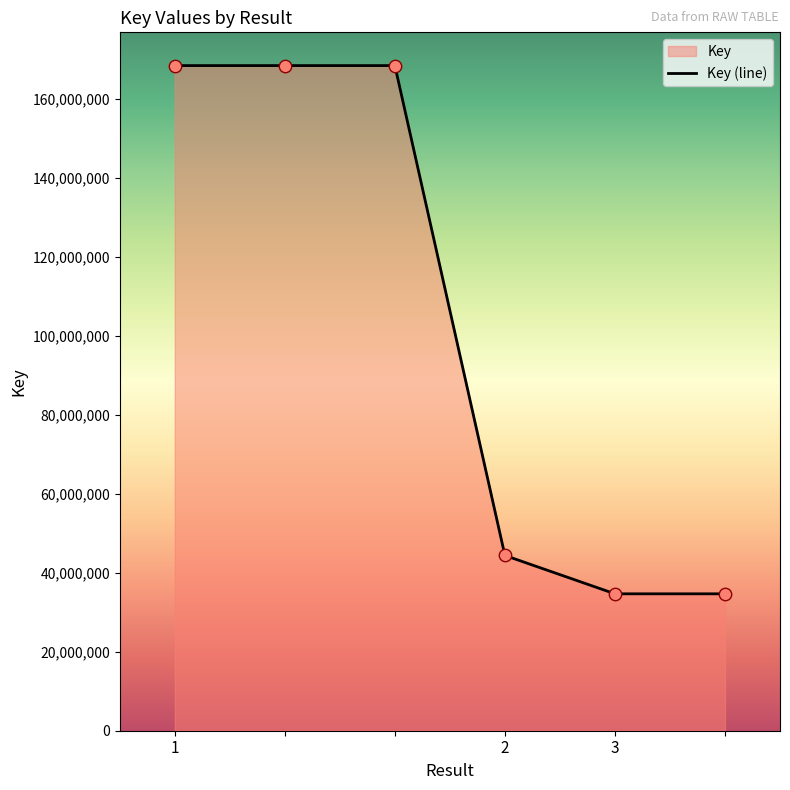

Approximately how many times larger is the value at 2 compared to 3?

1.3